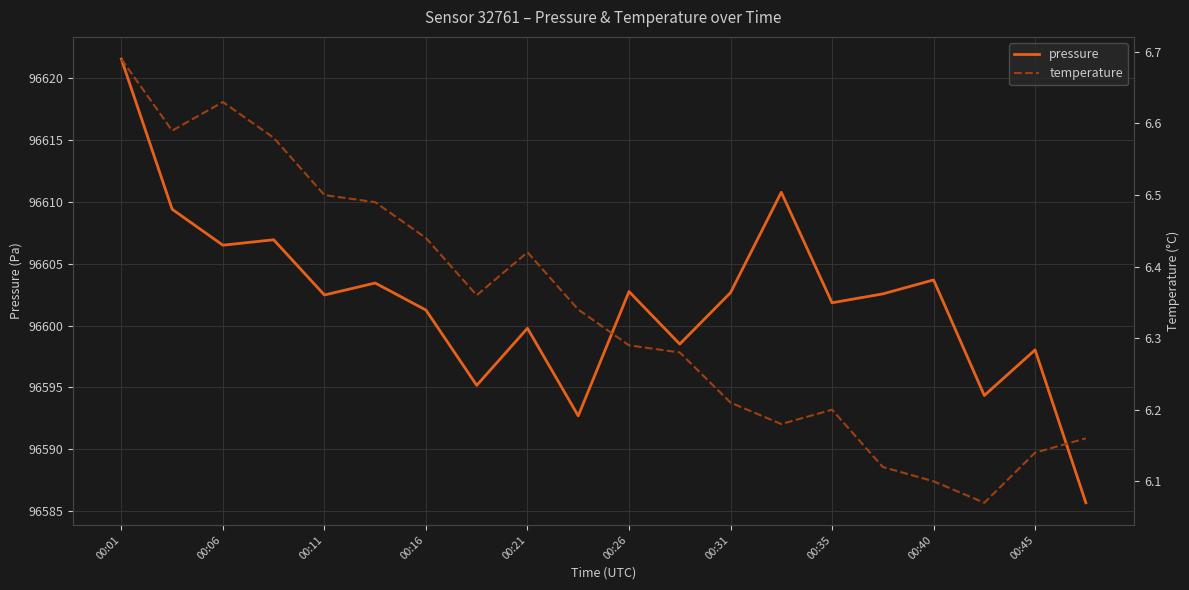

True or false: pressure has a value of 96602.7 at 00:31.

True